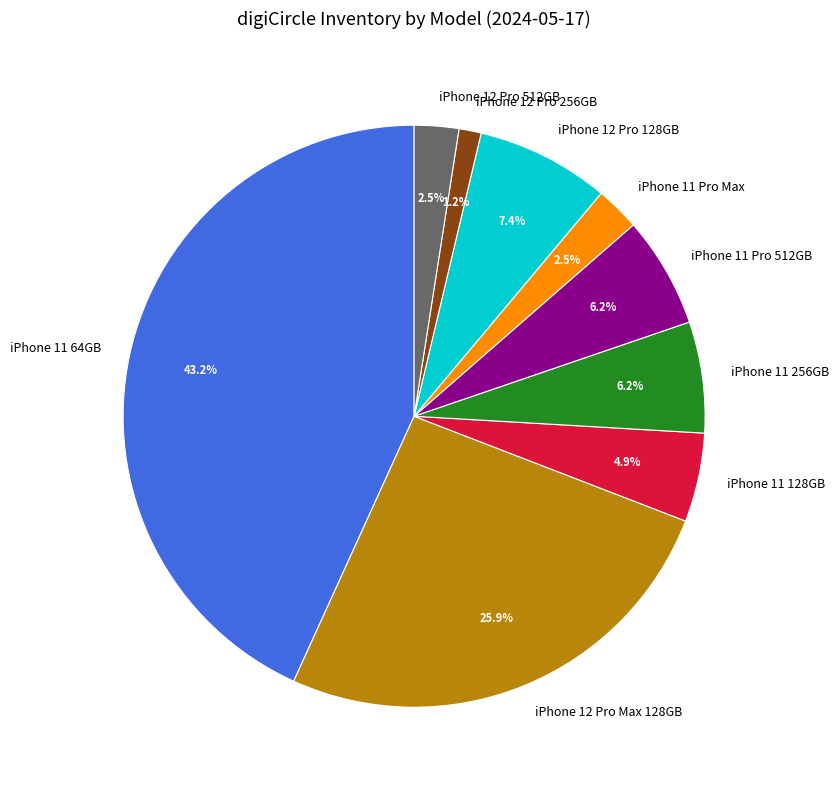

What is the largest slice in the pie chart?

iPhone 11 64GB